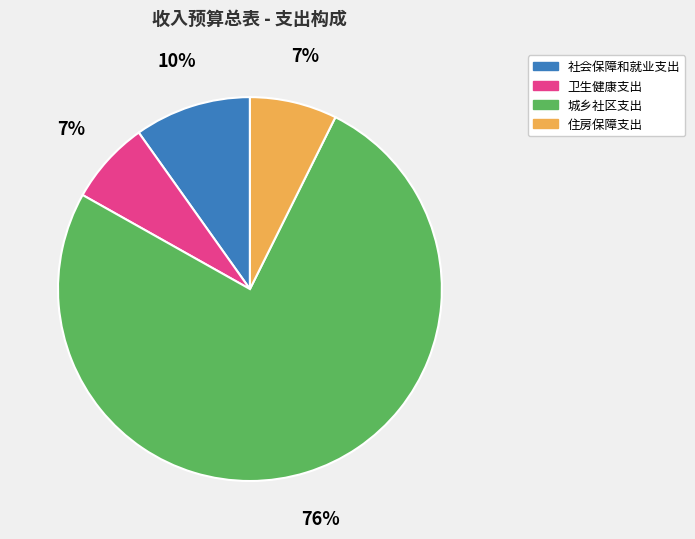

Is the sum of 城乡社区支出 and 社会保障和就业支出 greater than half?

Yes